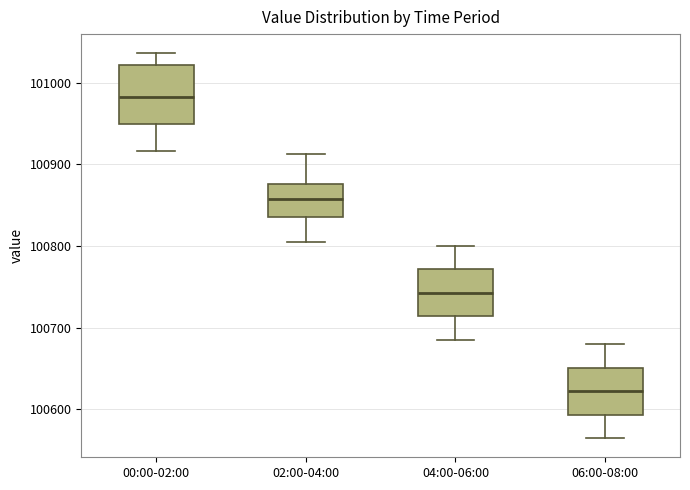

Reading left to right, read every box against the y-axis: the position of its median line, the range the box covers, and the ends of its whiskers. The values are not printed on the chart, so give them approximately, as read against the axis.

00:00-02:00: median 100980, box 100950 to 101020, whiskers 100920 to 101040
02:00-04:00: median 100860, box 100840 to 100880, whiskers 100810 to 100910
04:00-06:00: median 100740, box 100710 to 100770, whiskers 100690 to 100800
06:00-08:00: median 100620, box 100590 to 100650, whiskers 100570 to 100680